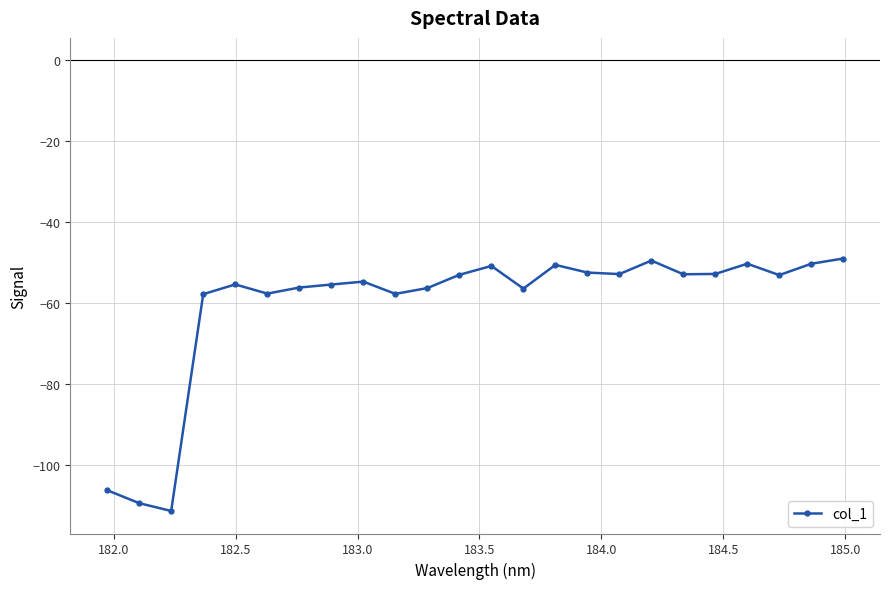

What is the value of the 23rd point from the left?

-50.2